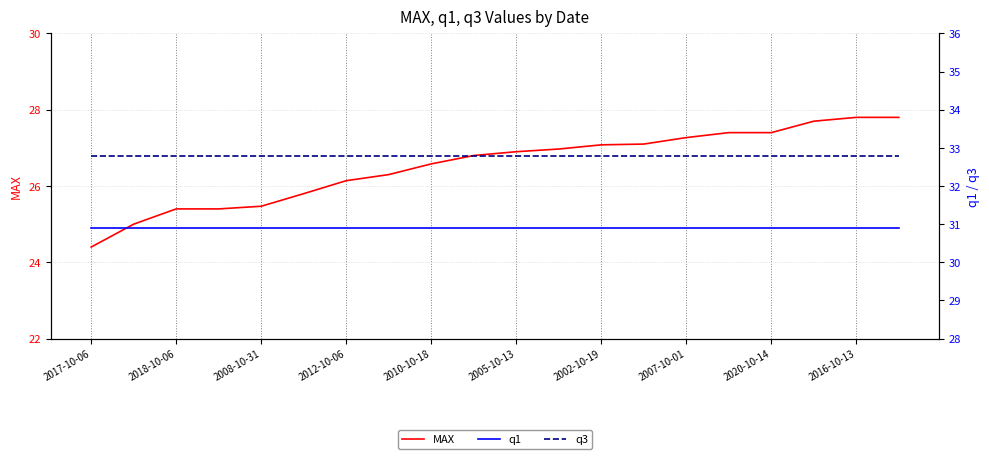

At how many categories does at least one series exceed 31?

20